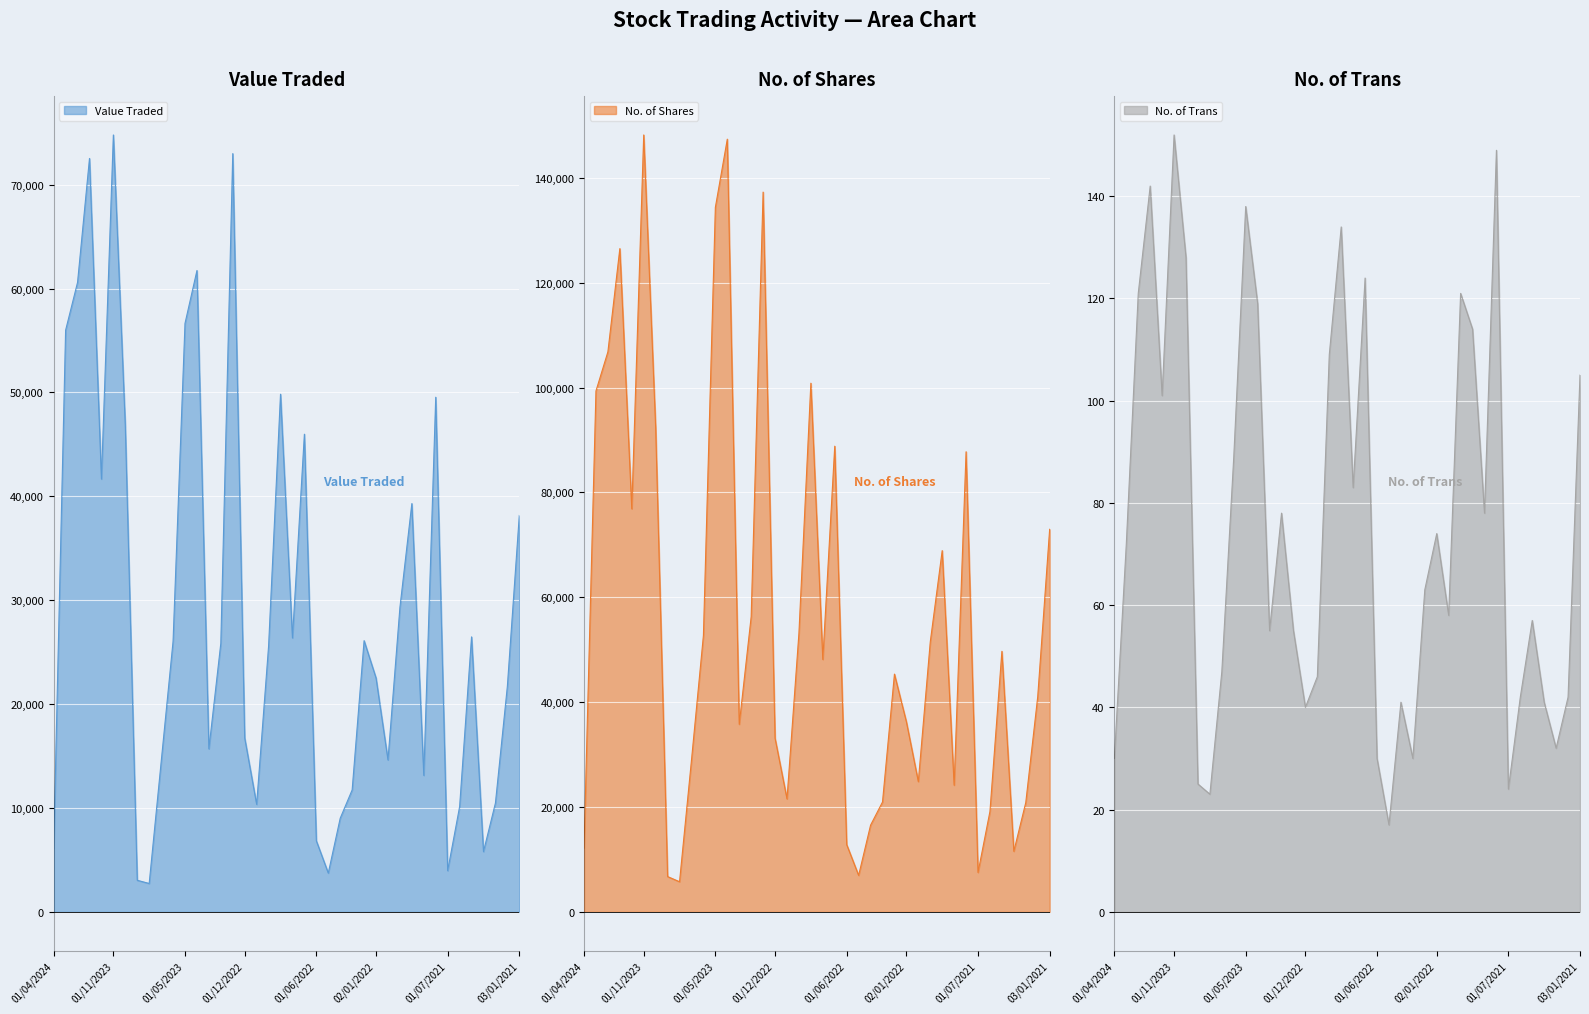

Is it true that No. of Trans equals 97 at 01/12/2021?

False